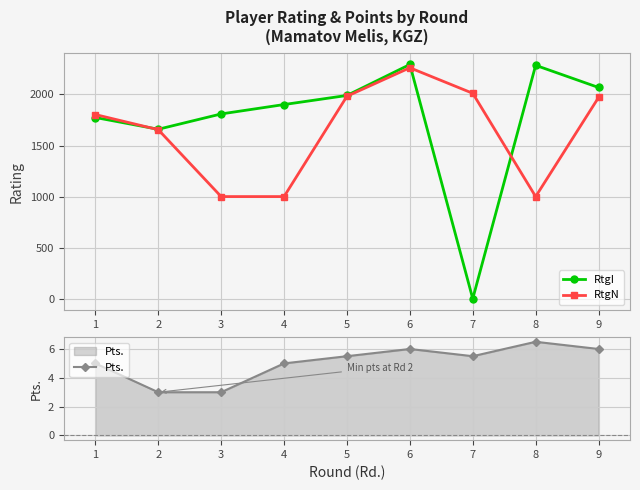

What is the value of the RtgN point at the 3rd from the left?

1000